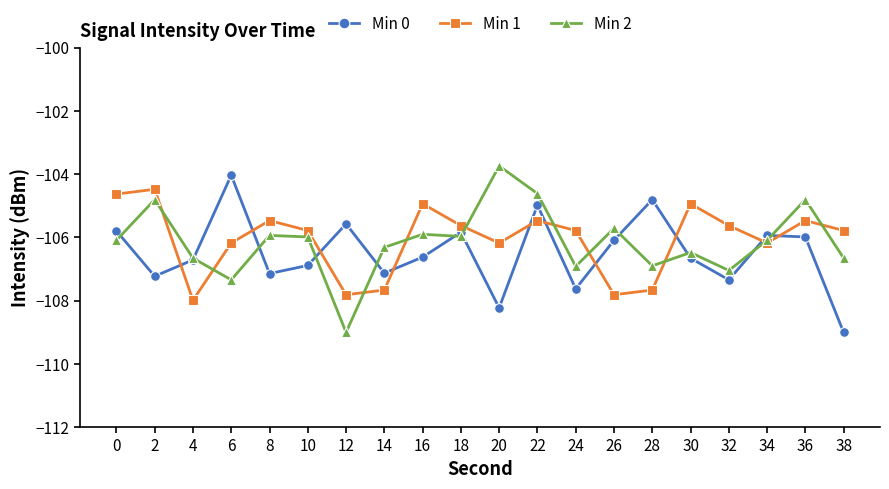

What is the value of the Min 0 point at the 15th from the left?

-104.8